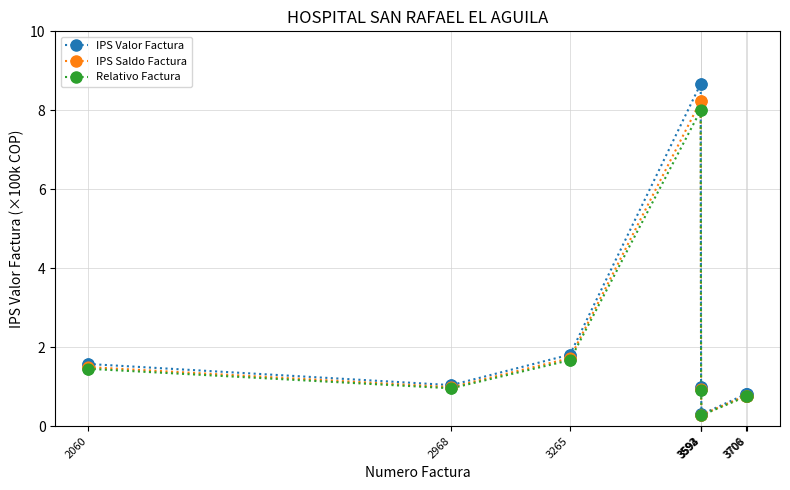

At how many categories does at least one series exceed 0?

8